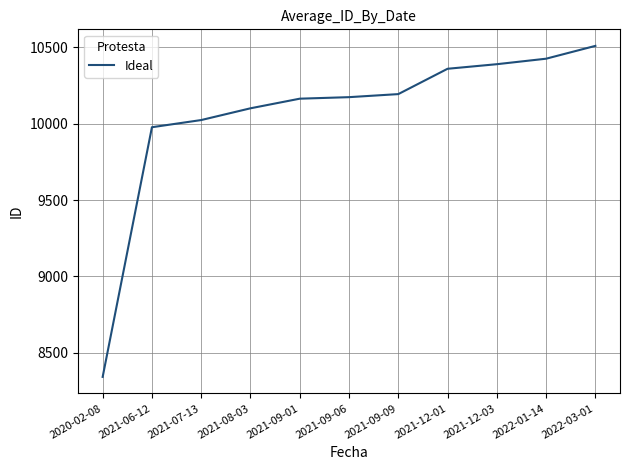

How many lines are shown in the chart?

1